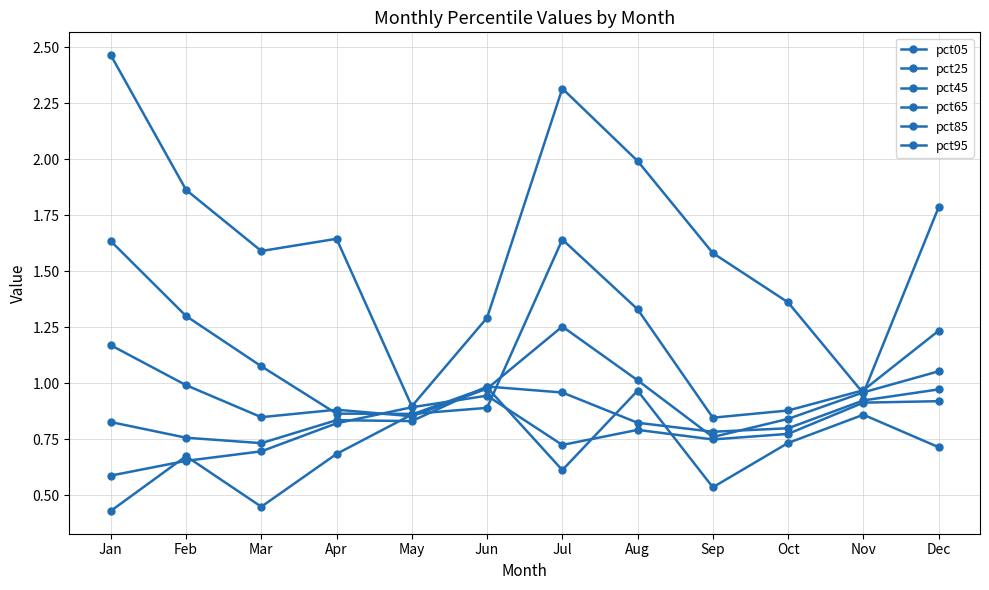

Which series has the largest range (max minus min)?

pct05